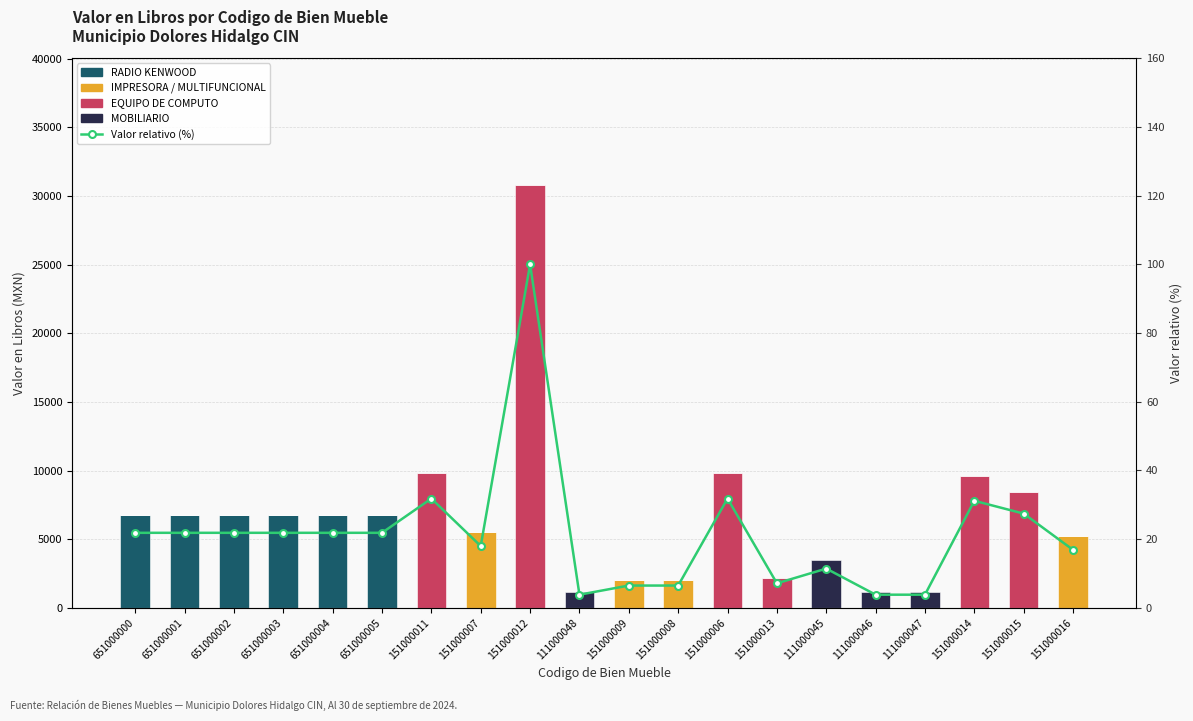

Reading left to right, extract all data points from this chart.

RADIO KENWOOD: 651000000=6728.0	651000001=6728.0	651000002=6728.0	651000003=6728.0	651000004=6728.0	651000005=6728.0	151000011=0.0	151000007=0.0	151000012=0.0	111000048=0.0	151000009=0.0	151000008=0.0	151000006=0.0	151000013=0.0	111000045=0.0	111000046=0.0	111000047=0.0	151000014=0.0	151000015=0.0	151000016=0.0
IMPRESORA / MULTIFUNCIONAL: 651000000=0.0	651000001=0.0	651000002=0.0	651000003=0.0	651000004=0.0	651000005=0.0	151000011=0.0	151000007=5540.0	151000012=0.0	111000048=0.0	151000009=1999.0	151000008=1999.0	151000006=0.0	151000013=0.0	111000045=0.0	111000046=0.0	111000047=0.0	151000014=0.0	151000015=0.0	151000016=5200.0
EQUIPO DE COMPUTO: 651000000=0.0	651000001=0.0	651000002=0.0	651000003=0.0	651000004=0.0	651000005=0.0	151000011=9800.0	151000007=0.0	151000012=30800.0	111000048=0.0	151000009=0.0	151000008=0.0	151000006=9800.0	151000013=2199.0	111000045=0.0	111000046=0.0	111000047=0.0	151000014=9600.0	151000015=8450.0	151000016=0.0
MOBILIARIO: 651000000=0.0	651000001=0.0	651000002=0.0	651000003=0.0	651000004=0.0	651000005=0.0	151000011=0.0	151000007=0.0	151000012=0.0	111000048=1180.0	151000009=0.0	151000008=0.0	151000006=0.0	151000013=0.0	111000045=3519.0	111000046=1180.0	111000047=1180.0	151000014=0.0	151000015=0.0	151000016=0.0
Valor relativo (%): 651000000=21.8	651000001=21.8	651000002=21.8	651000003=21.8	651000004=21.8	651000005=21.8	151000011=31.8	151000007=18.0	151000012=100.0	111000048=3.8	151000009=6.5	151000008=6.5	151000006=31.8	151000013=7.1	111000045=11.4	111000046=3.8	111000047=3.8	151000014=31.2	151000015=27.4	151000016=16.9